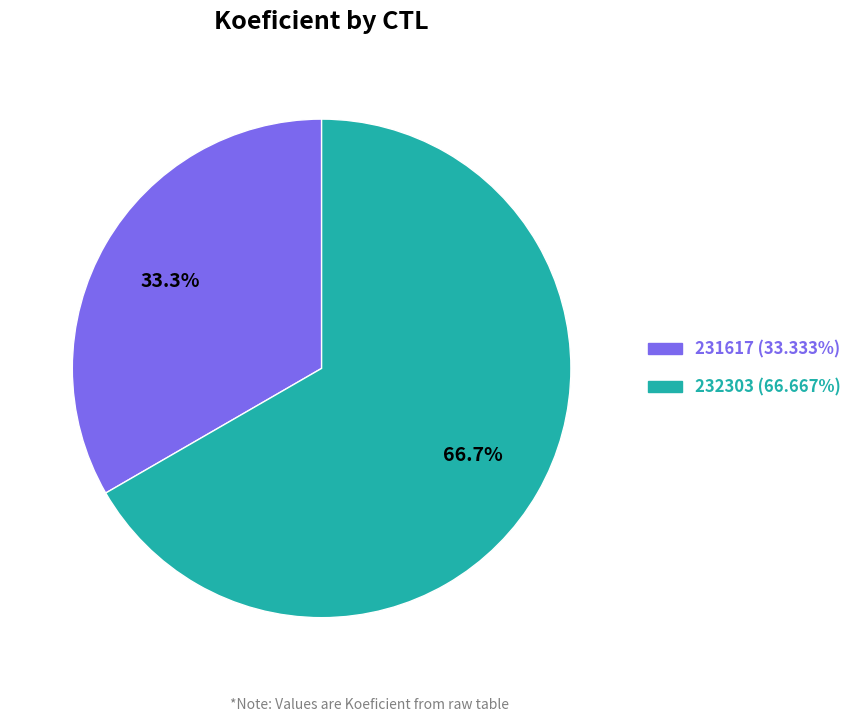

To the nearest percent, what portion does 232303 represent?

67%